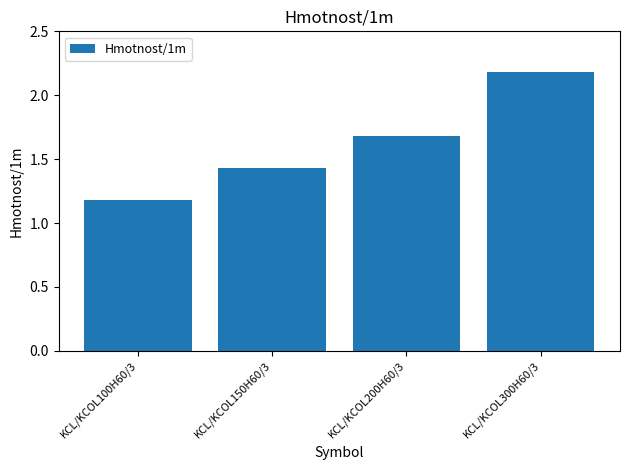

The chart shows a value of 1.2 at KCL/KCOL100H60/3. True or false?

True